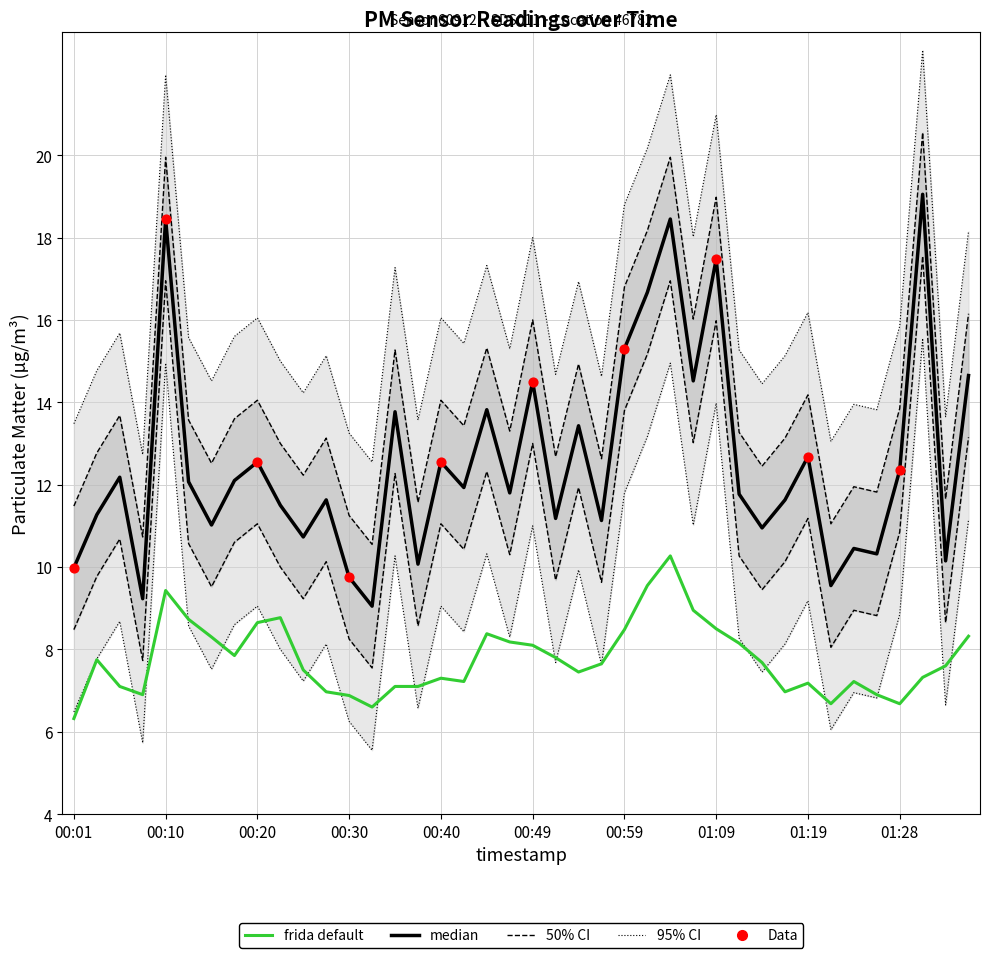

Which series has the widest spread of Y values?

median